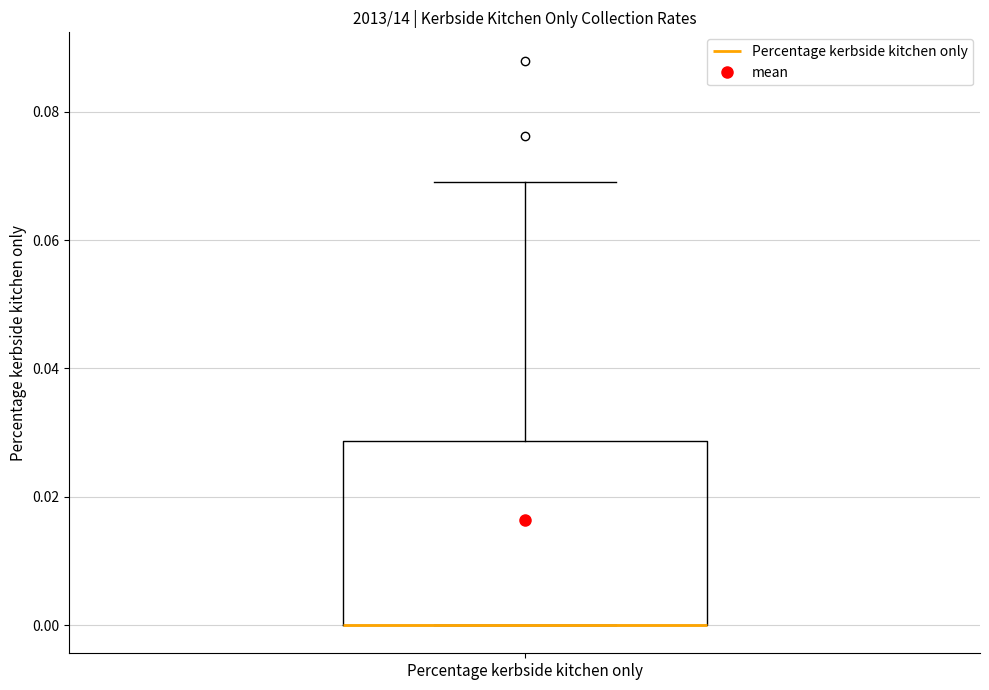

Read this box plot against the y-axis: the position of the median line, the range covered by the box, and the ends of both whiskers. The values are not printed on the chart, so give them approximately, as read against the axis.

median 0.000 (drawn on the box's lower edge), box 0.000 to 0.028, whiskers 0.000 to 0.070